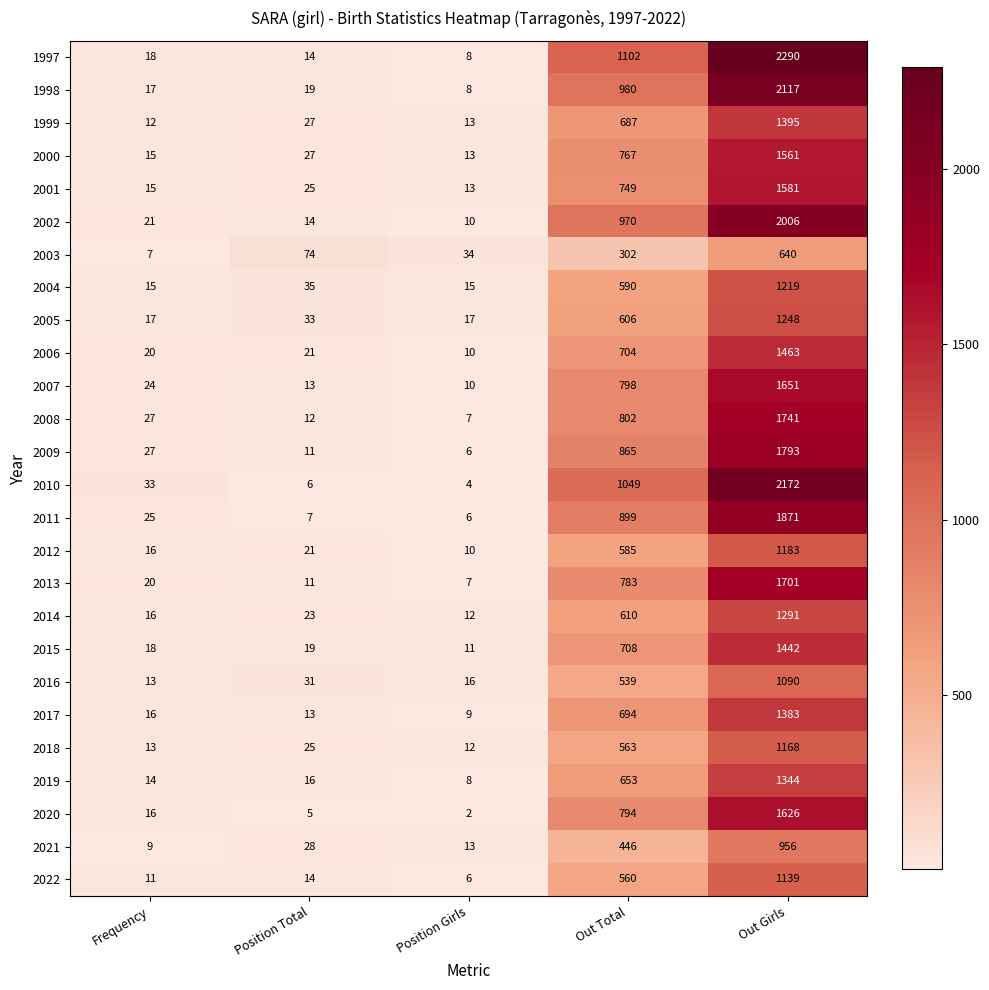

What is the average value of the 2008 series?

518